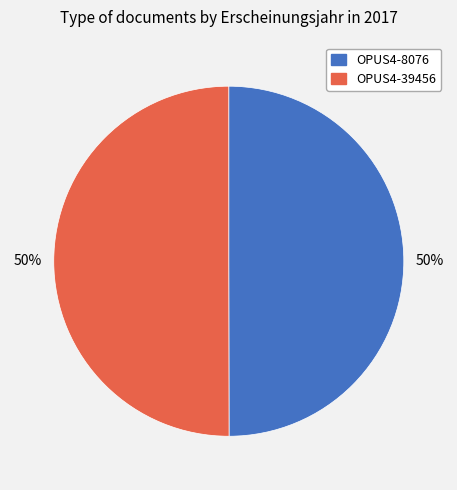

Do OPUS4-8076 and OPUS4-39456 together represent more than half of the pie?

Yes